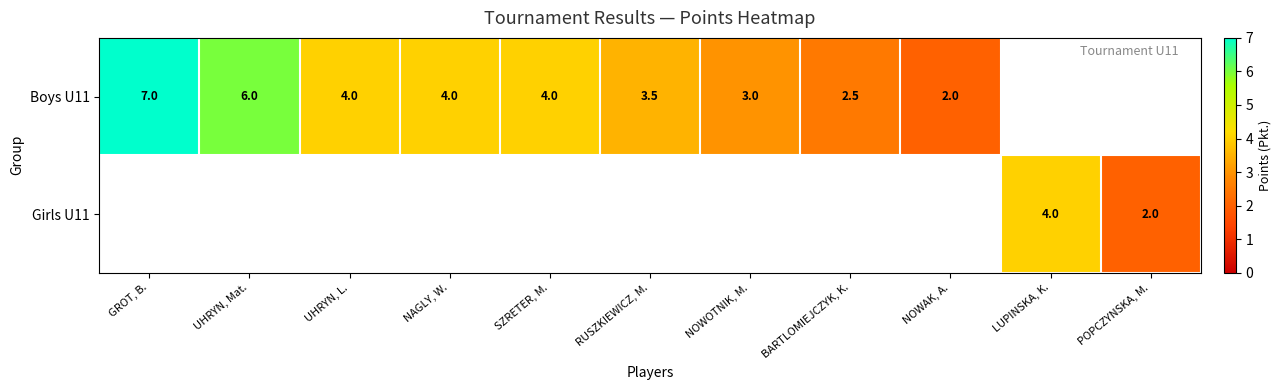

The Boys U11 series shows 7.0 at GROT, B.. True or false?

True